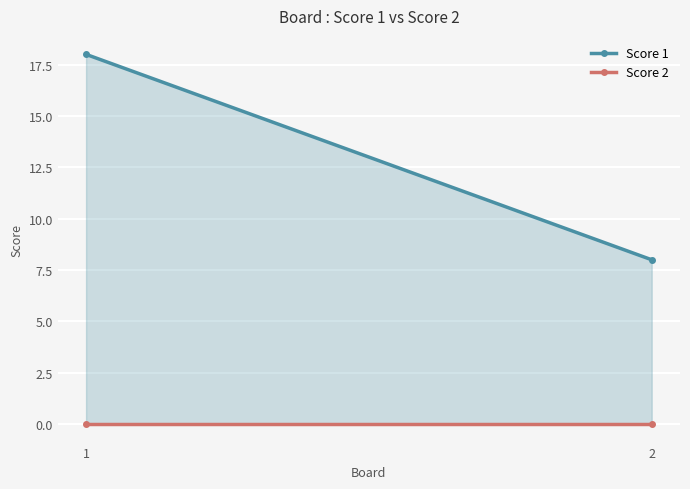

Reading left to right, what are all the values shown in this chart?

Score 1: 1=18	2=8
Score 2: 1=0	2=0